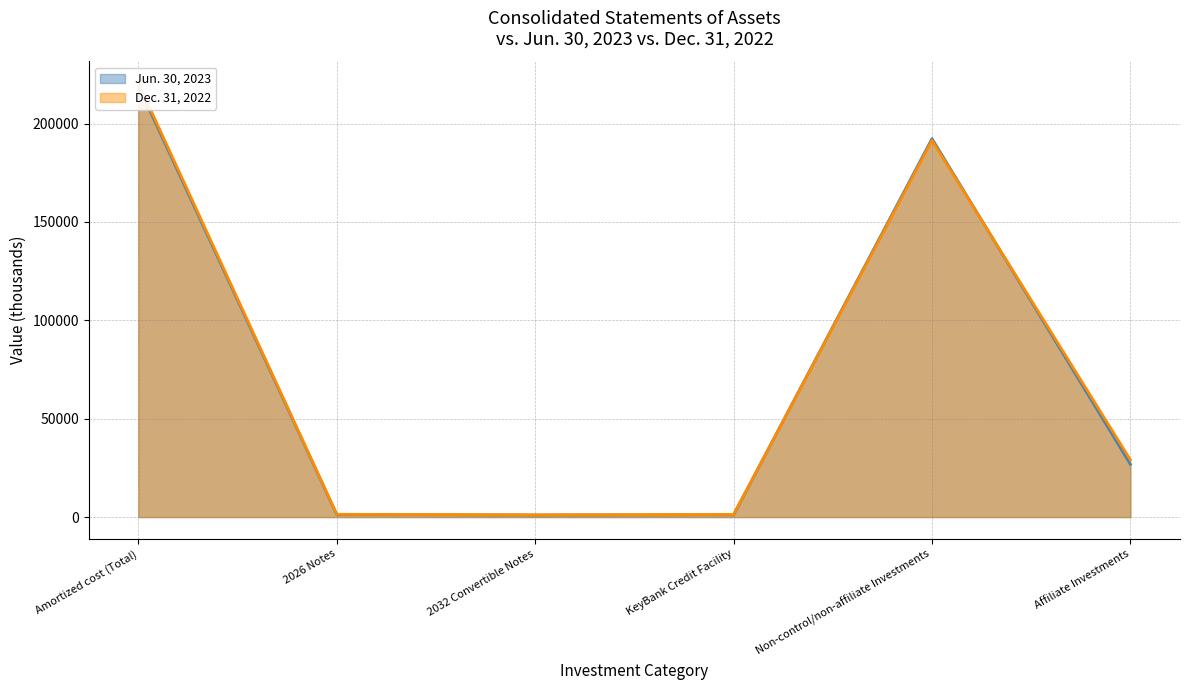

Which has a higher value, 2032 Convertible Notes or Amortized cost (Total)?

Amortized cost (Total)